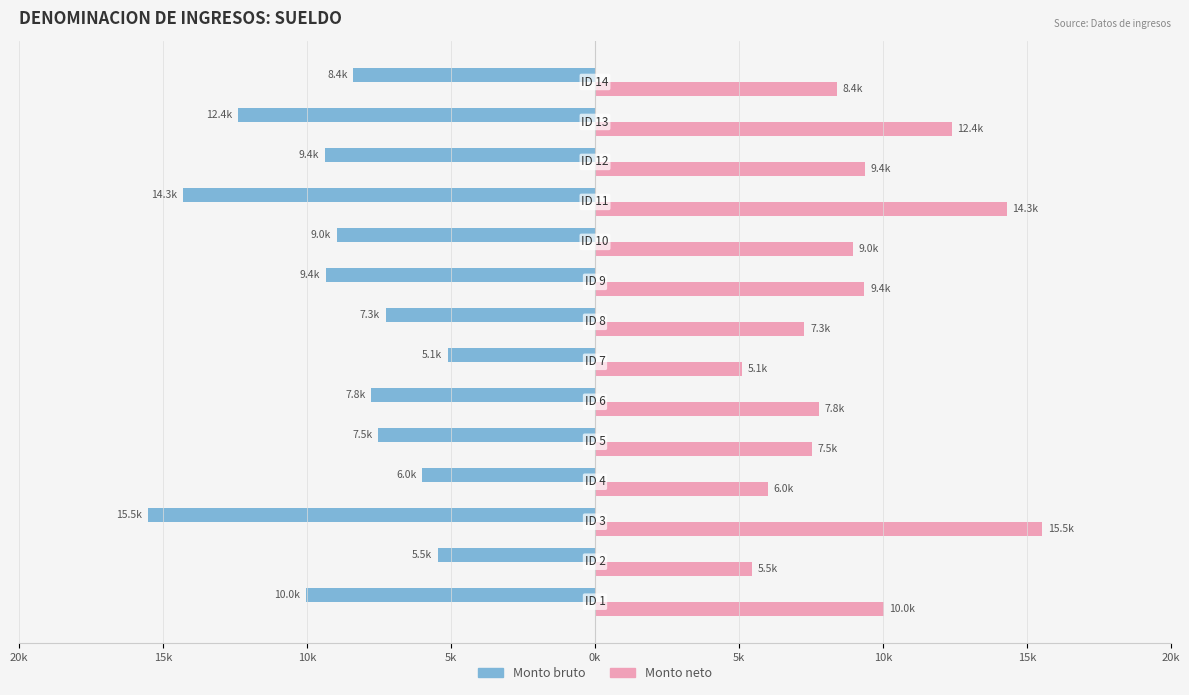

What are all the series names shown in the legend?

Monto bruto, Monto neto